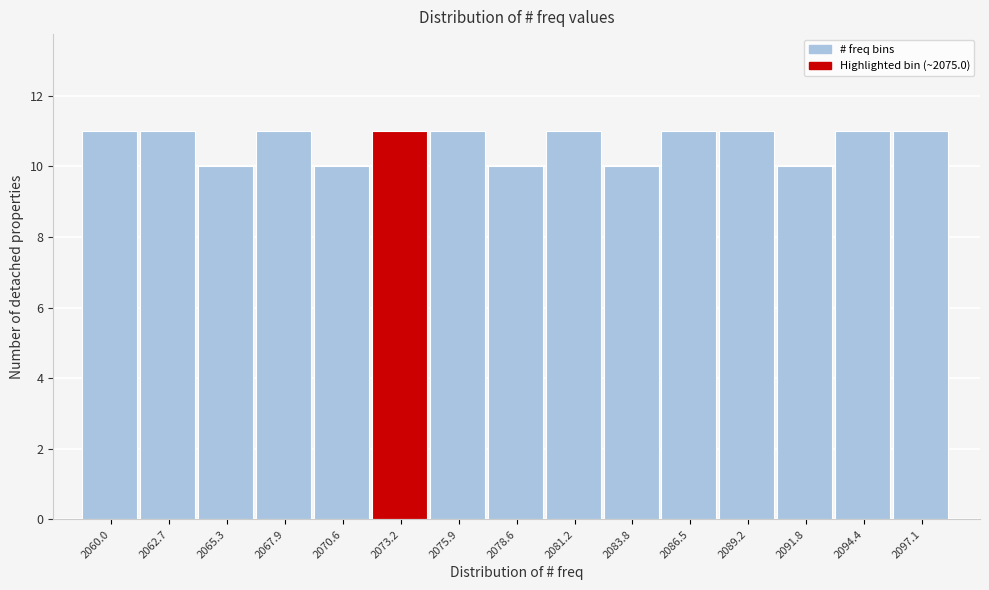

Reading left to right, transcribe all the data shown in this chart.

11	11	10	11	10	11	11	10	11	10	11	11	10	11	11